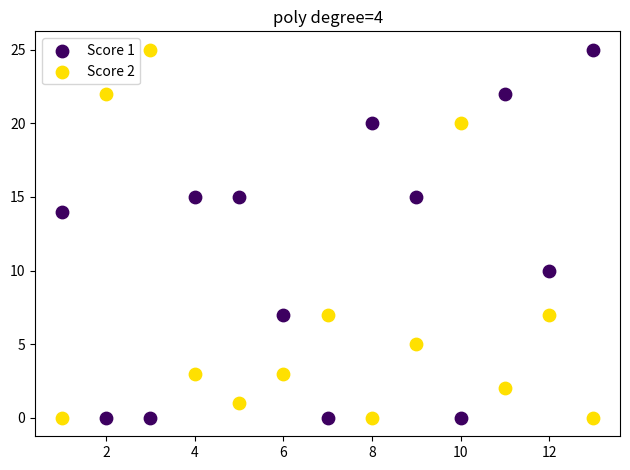

What is the X range (max minus min) for the scatter plot?

12